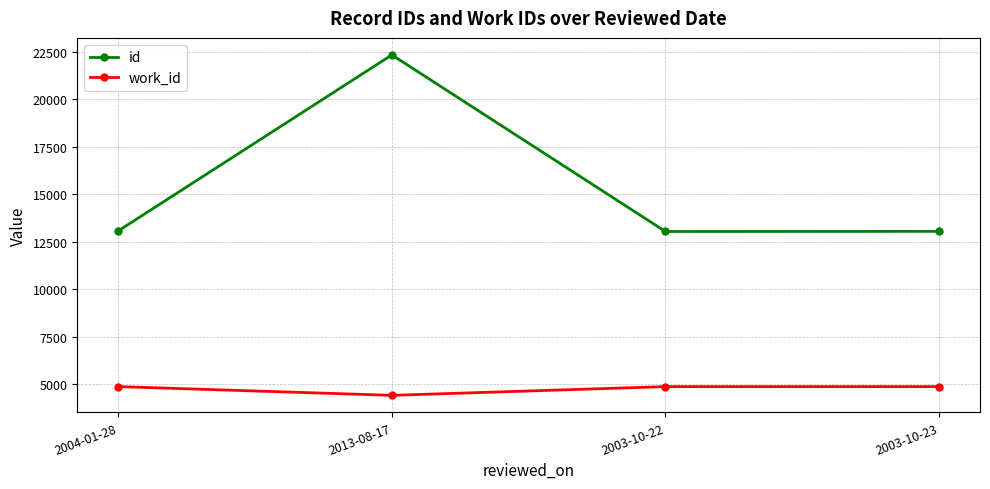

What is the label of the 1st point from the left?

2004-01-28